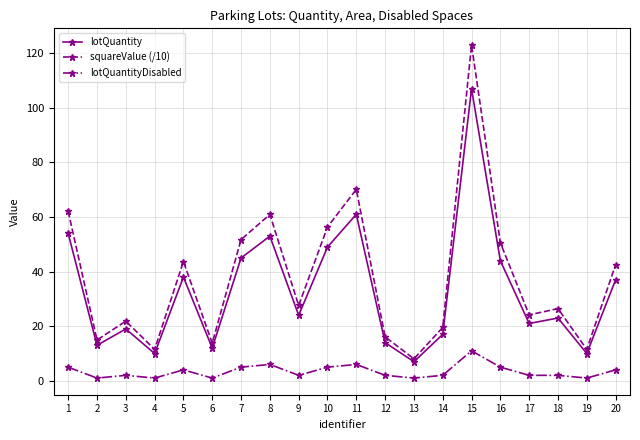

The squareValue (/10) series shows 30.9 at 16. True or false?

False